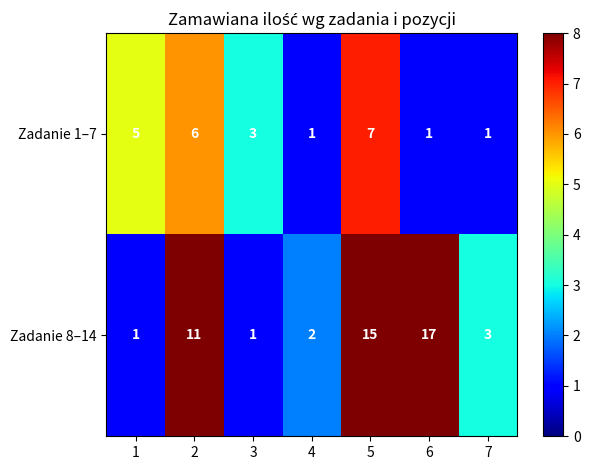

At which category is the sum across all series the highest?

5